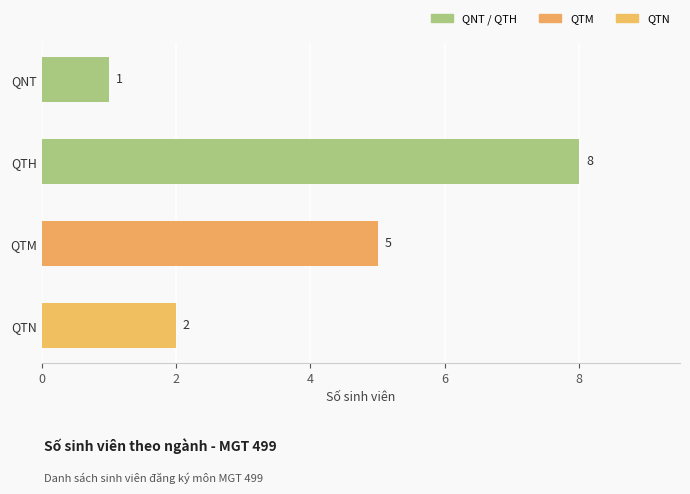

Approximately how many times larger is the value at QNT compared to QTM?

0.2